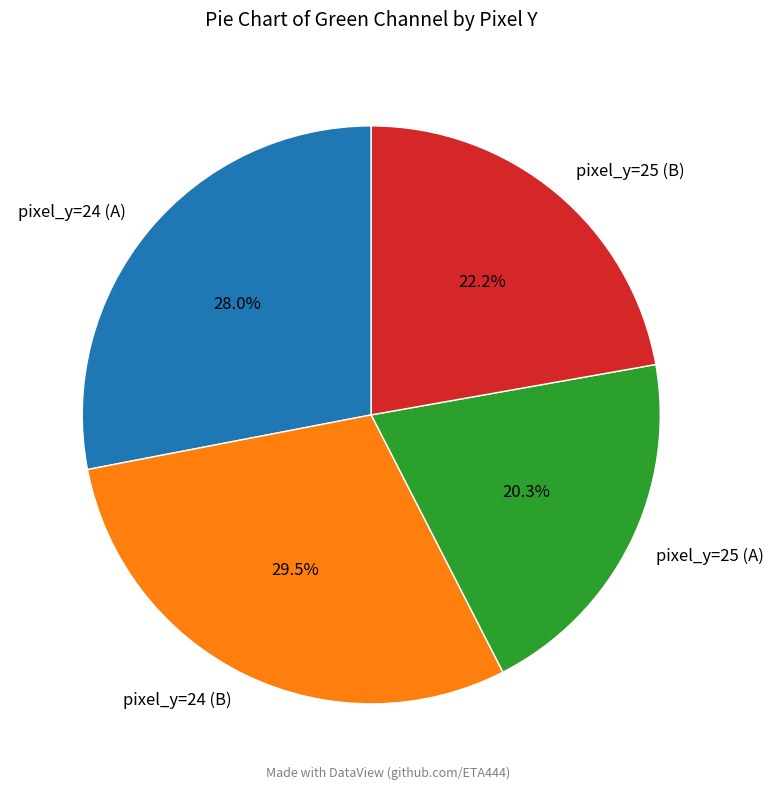

How many segments does this pie chart have?

4